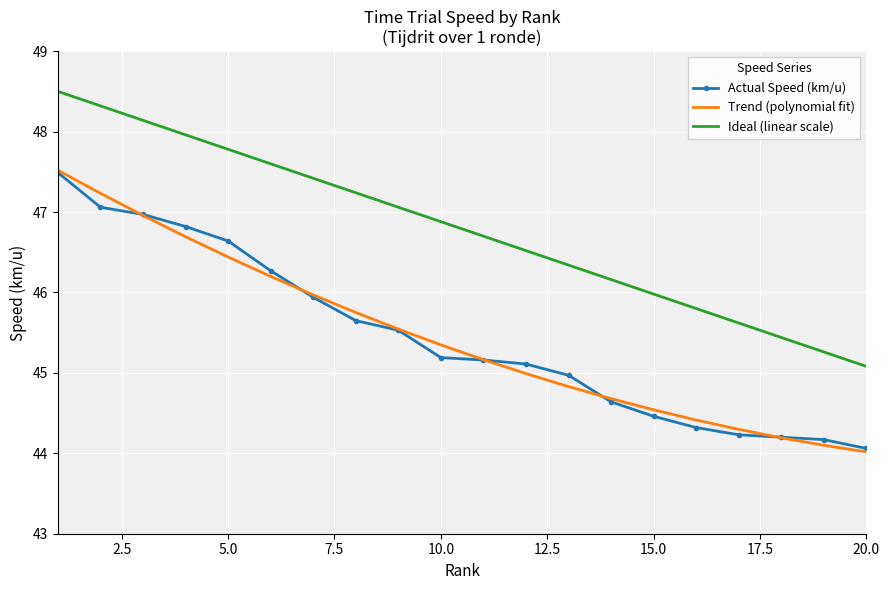

True or false: Trend (polynomial fit) and Ideal (linear scale) cross at least once.

False